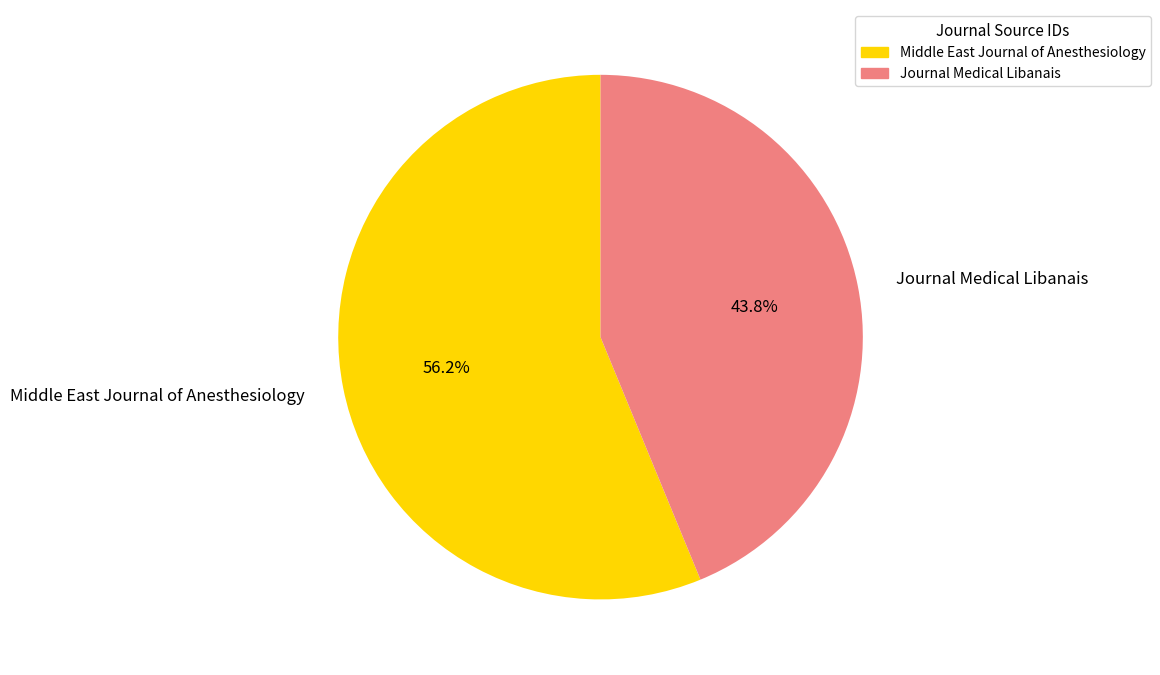

What is the smallest slice in the pie chart?

Journal Medical Libanais